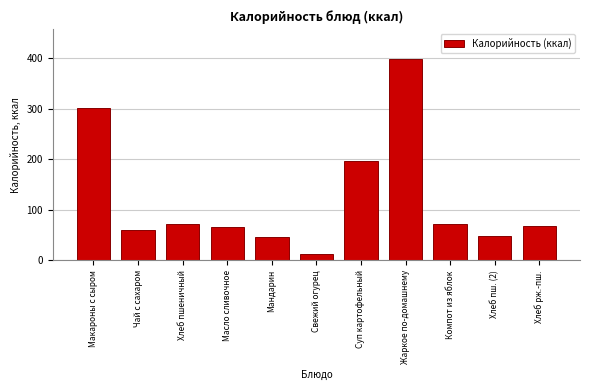

What is the difference between the maximum and minimum values?

386.0